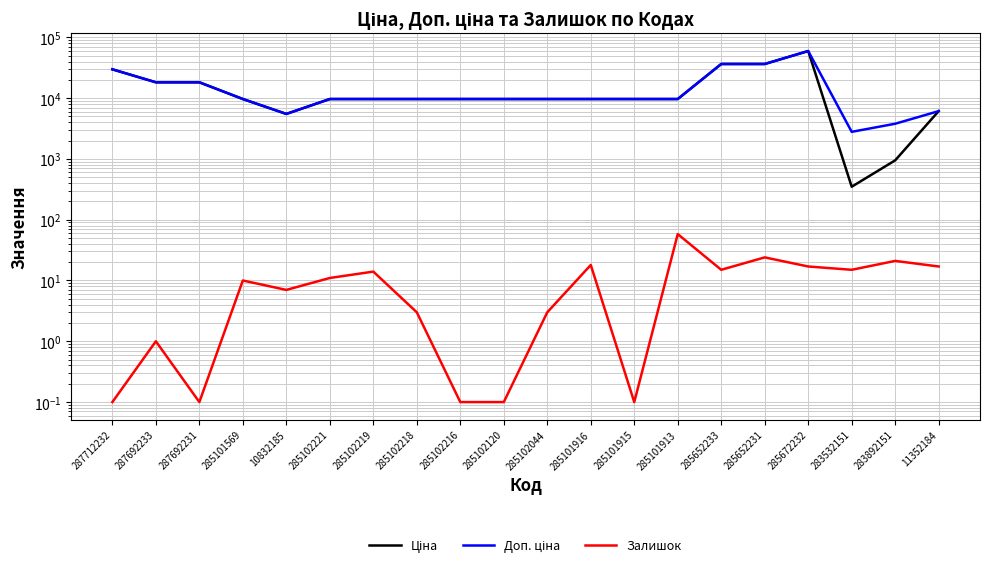

What is the difference between the Ціна values at 285652231 and 10832185?

30926.7